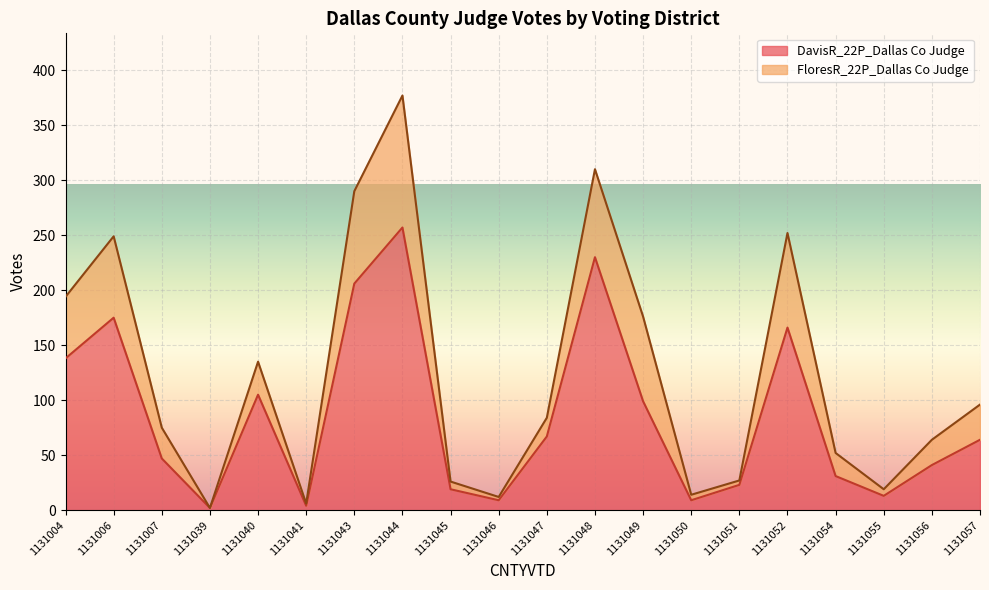

What is the value of the 11th point from the left?

67